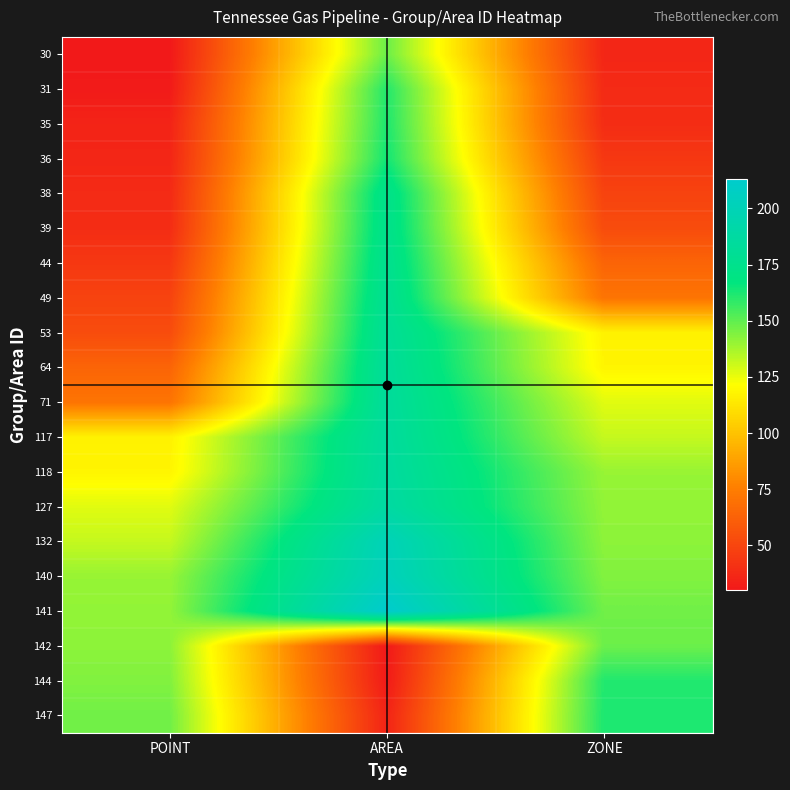

Count the number of data series in this chart.

20